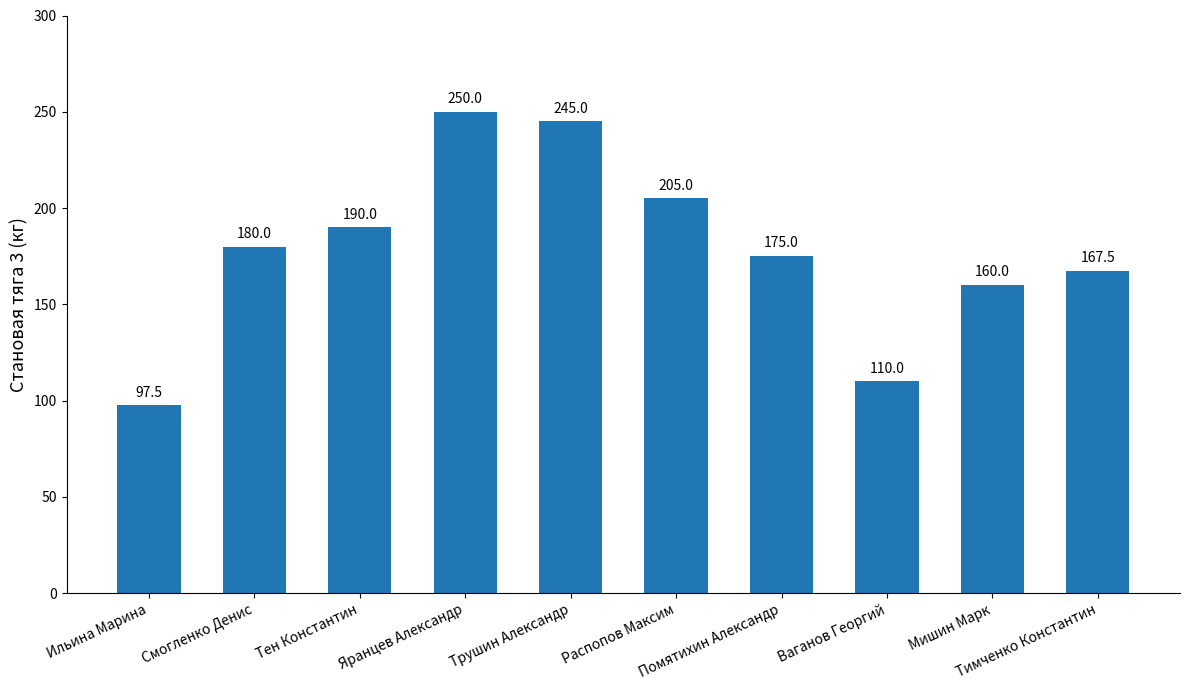

What is the maximum value shown in the chart?

250.0